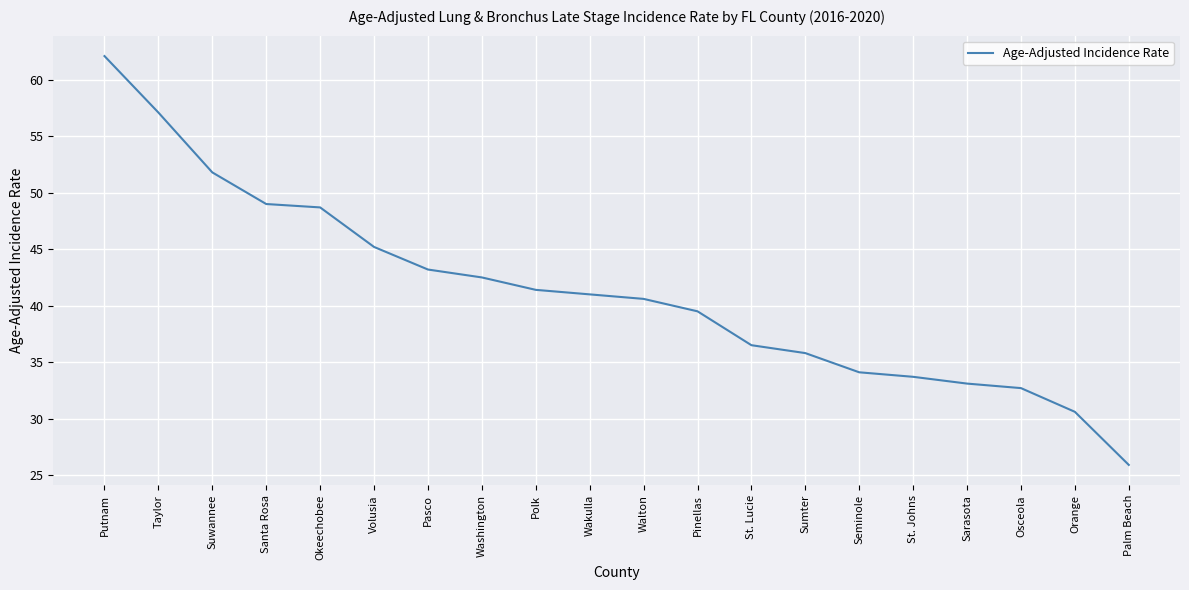

What is the average value?

41.2